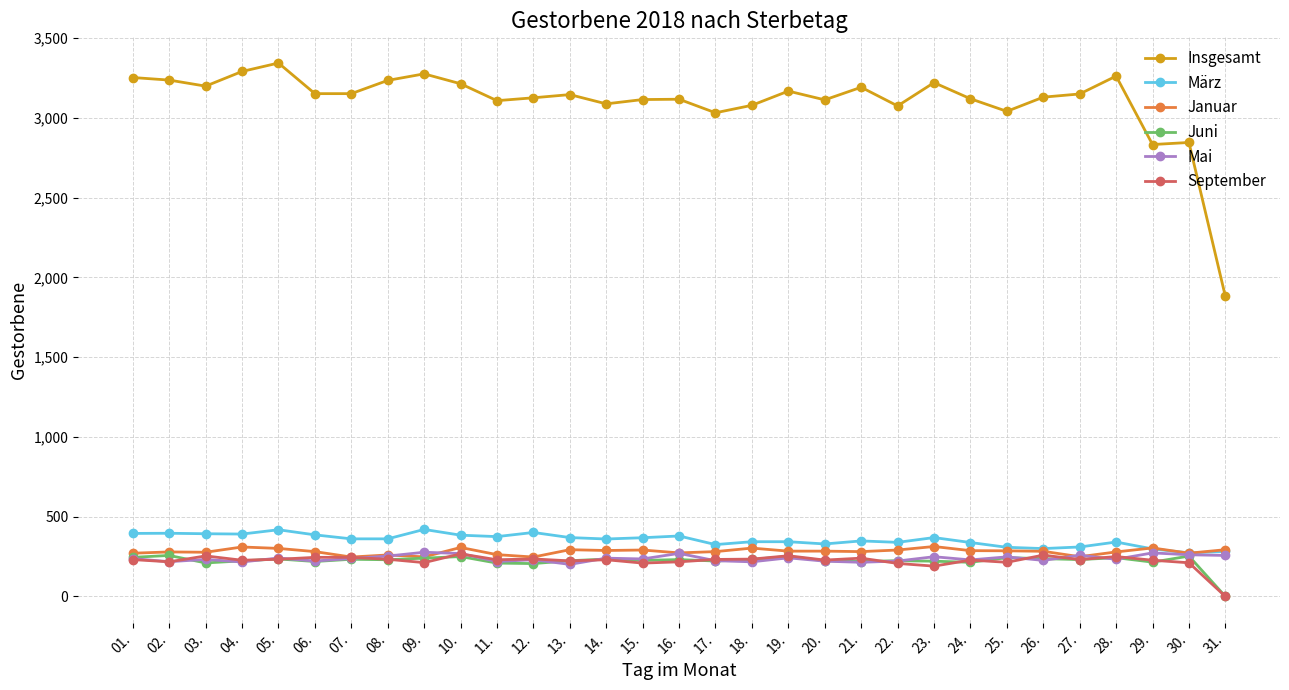

What is the difference between the maximum and second lowest values in the Mai series?

63